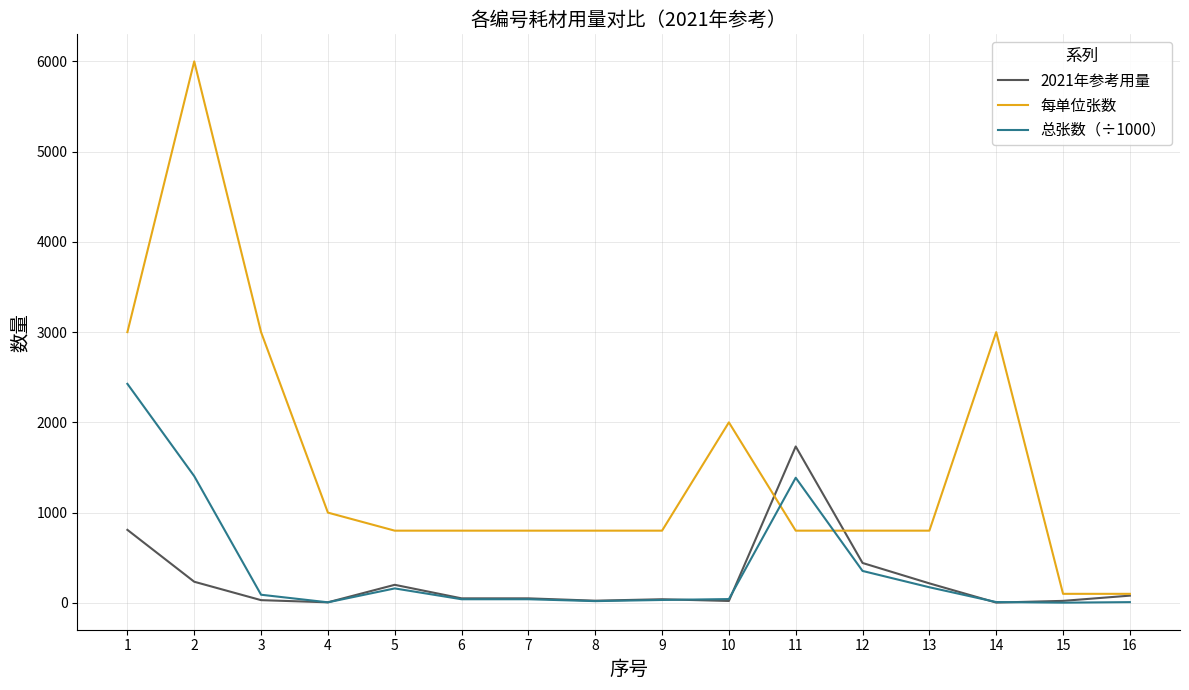

What are all the series names shown in the legend?

2021年参考用量, 每单位张数, 总张数（÷1000）